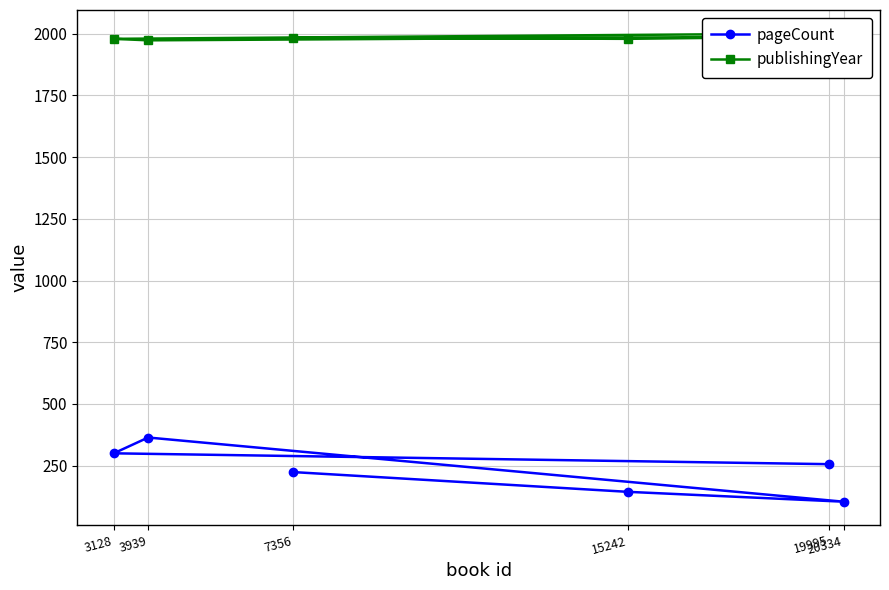

Which series has the largest total across all categories?

publishingYear